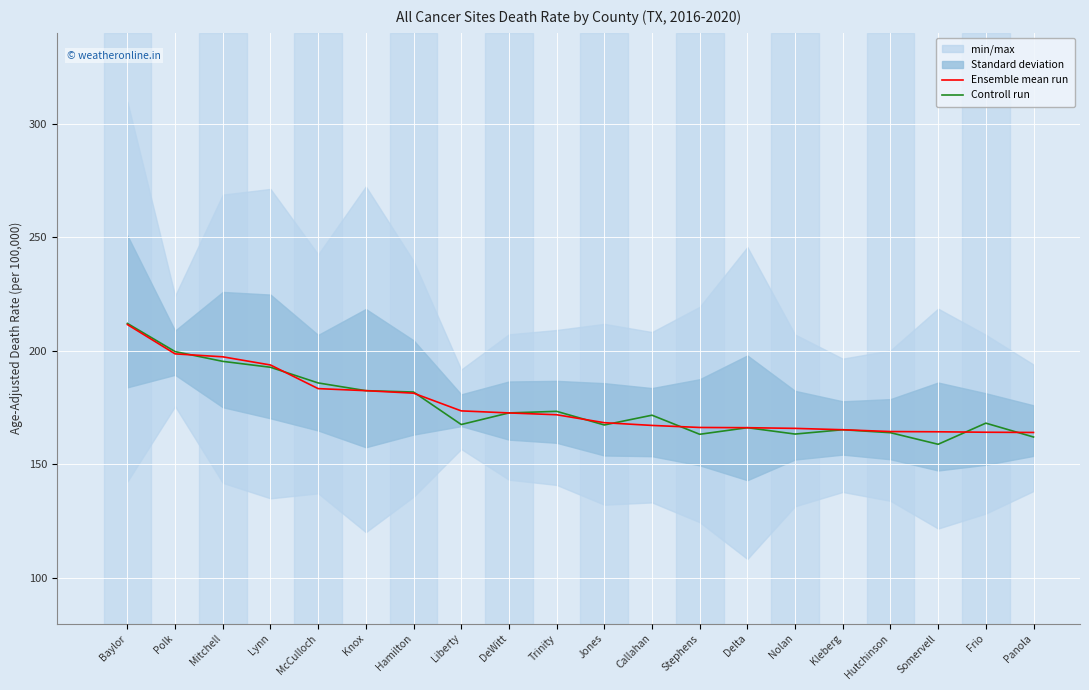

True or false: Controll run has a value of 282.7 at Somervell.

False